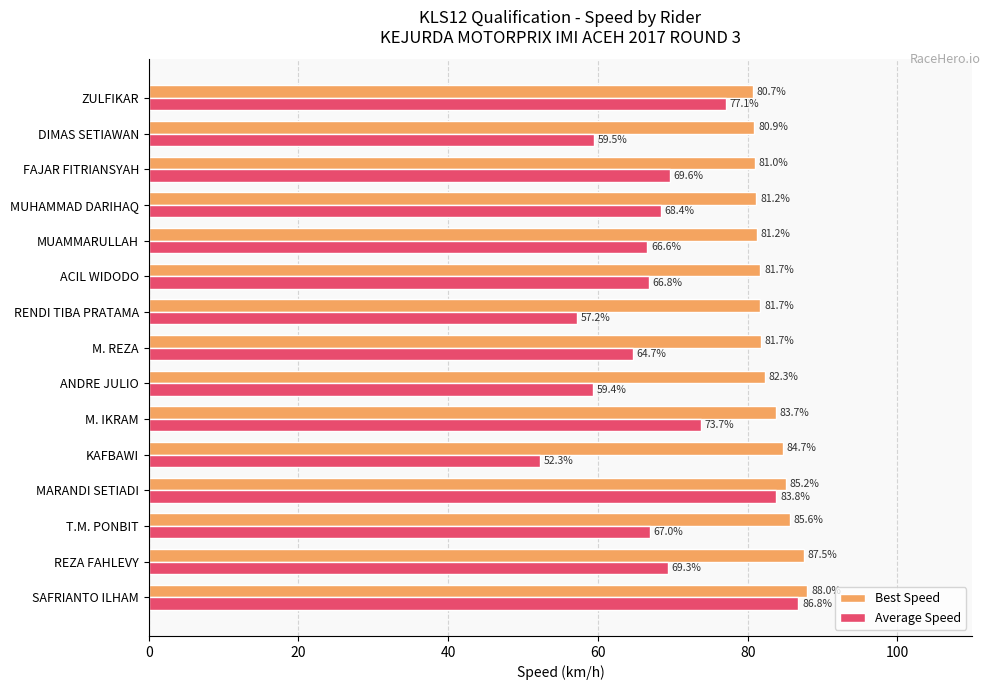

What is the difference between the highest and lowest values at MUHAMMAD DARIHAQ?

12.8